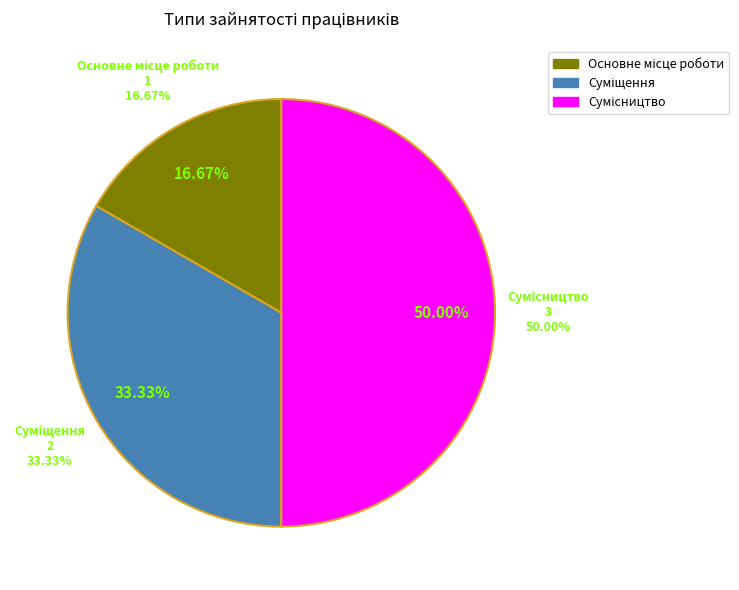

Approximately how many times larger is the value at Сумісництво compared to Основне місце роботи?

3.0